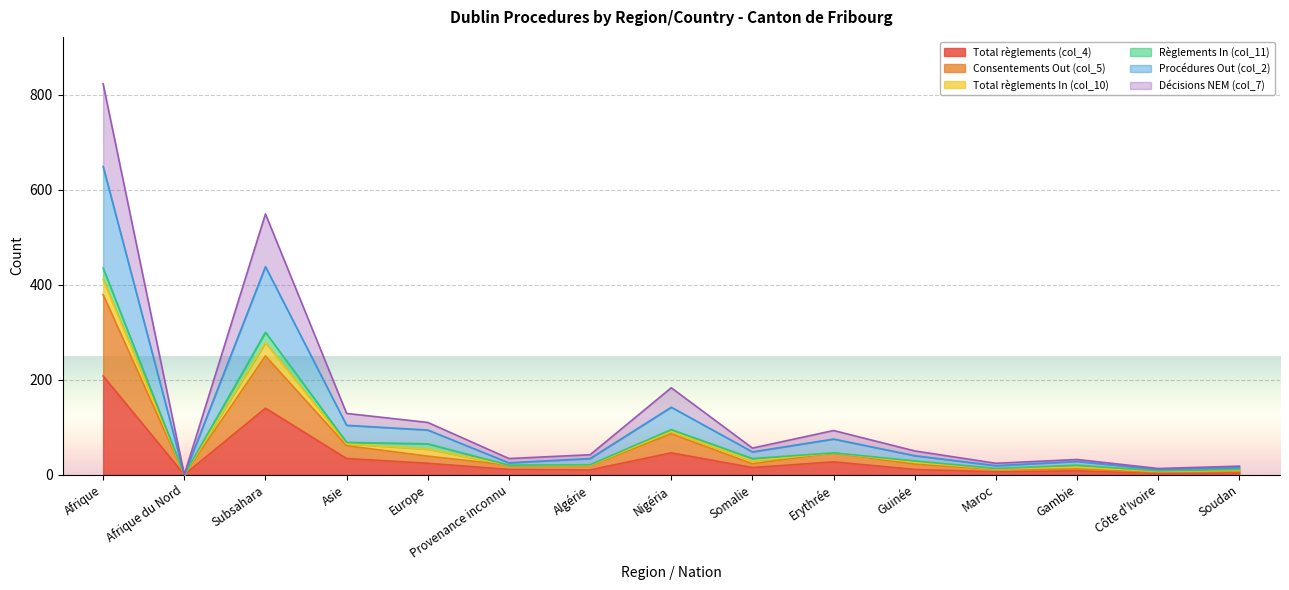

True or false: Décisions NEM (col_7) and Procédures Out (col_2) cross at least once.

False